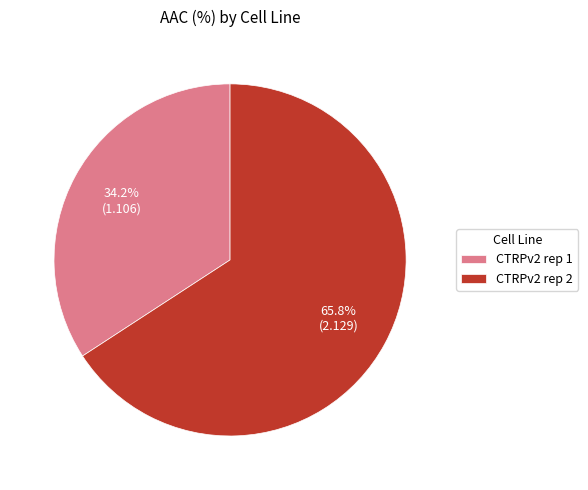

Approximately how many times larger is the value at CTRPv2 rep 2 compared to CTRPv2 rep 1?

1.9